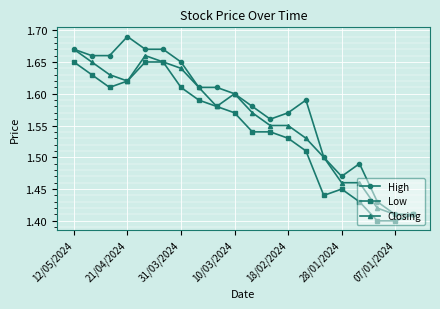

List the series in order of their overall mean, lowest first.

Low, Closing, High